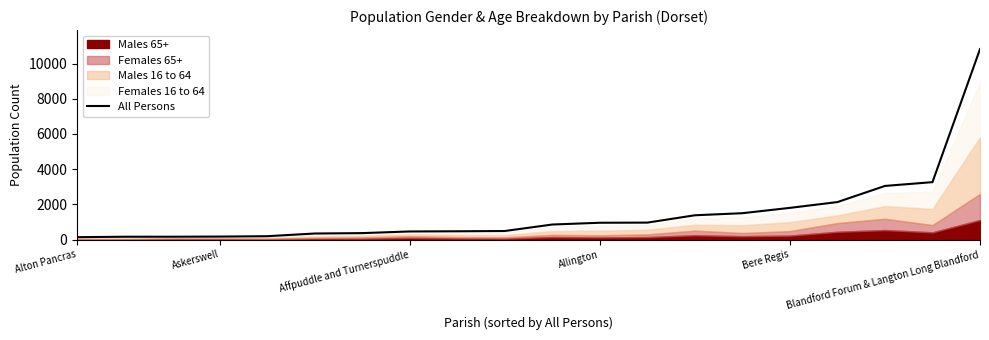

Does the chart display data point markers on the line(s)?

No